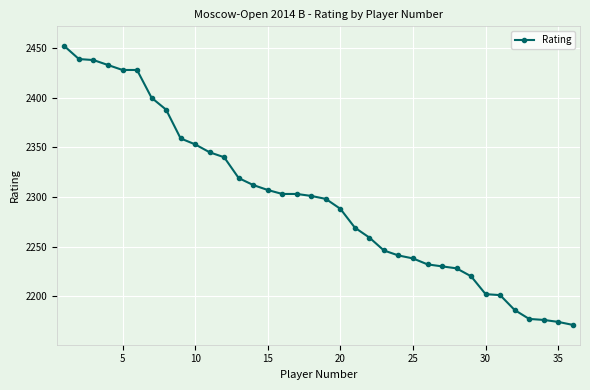

How many data points does each series have?

36